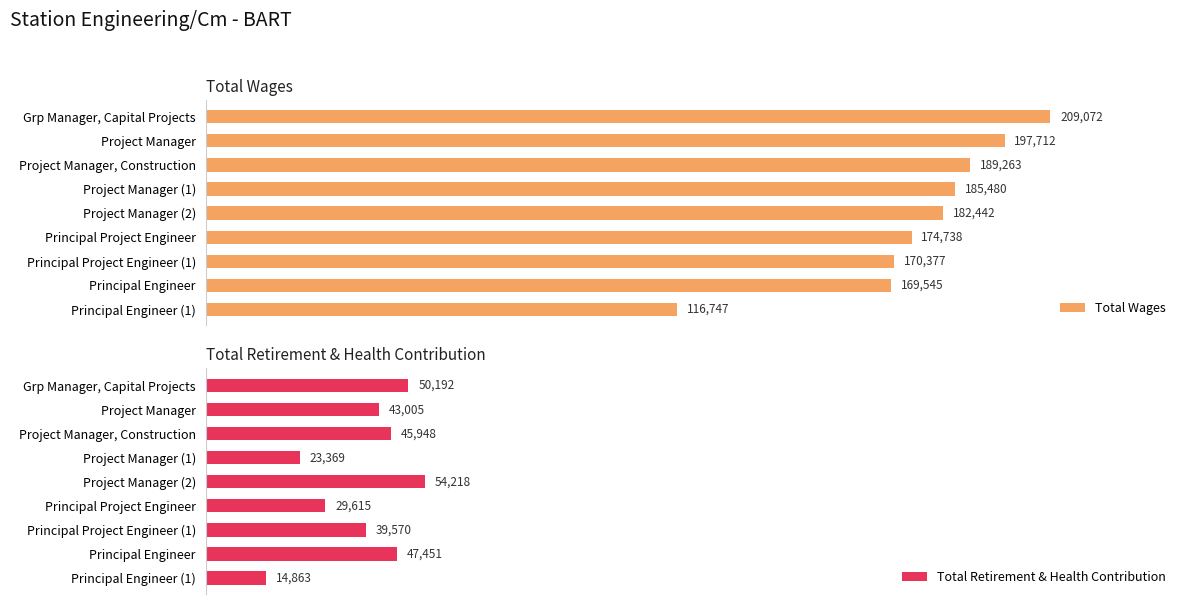

Reading right to left, transcribe all the data shown in this chart.

Total Wages: 116747	169545	170377	174738	182442	185480	189263	197712	209072
Total Retirement & Health Contribution: 14863	47451	39570	29615	54218	23369	45948	43005	50192